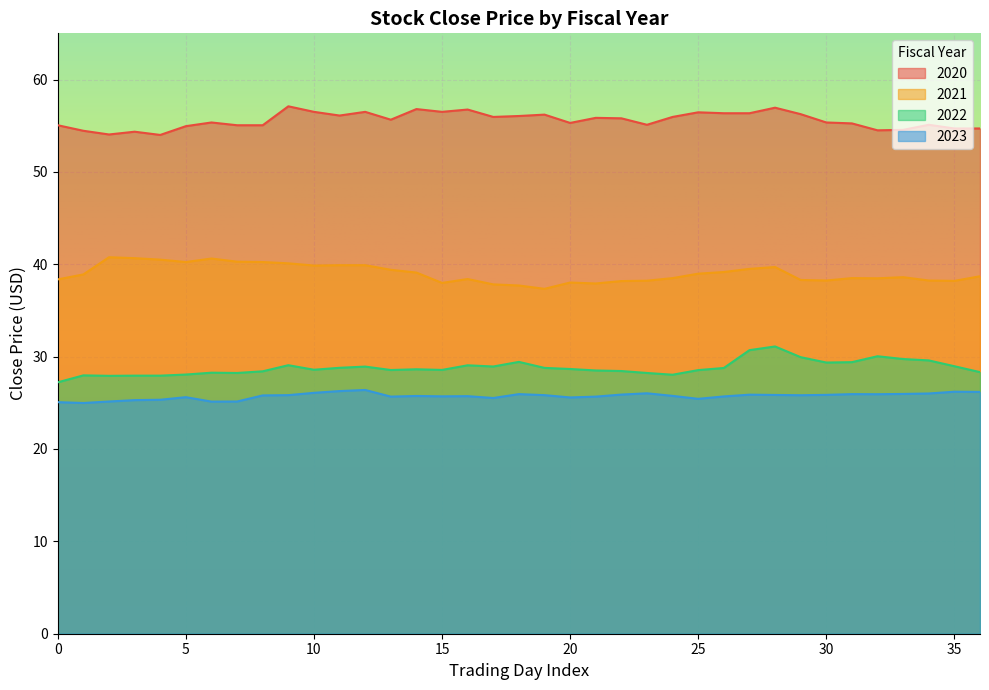

True or false: 2022 has more than 2 points higher than both neighbors.

True